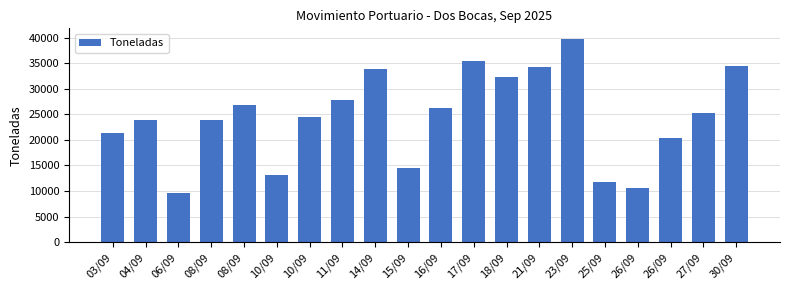

How many bars are there in total?

20